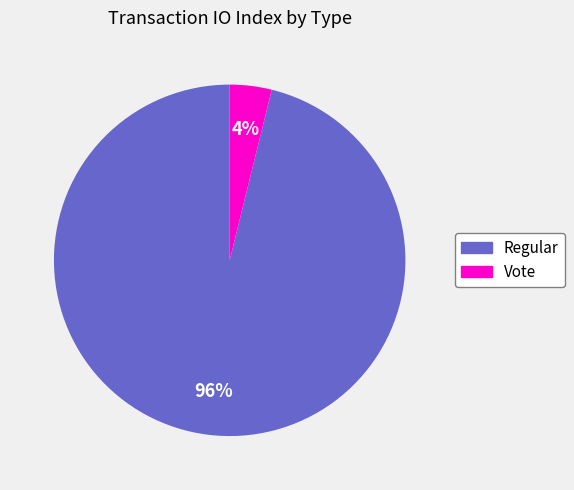

Which slice represents more than half of the pie?

Regular